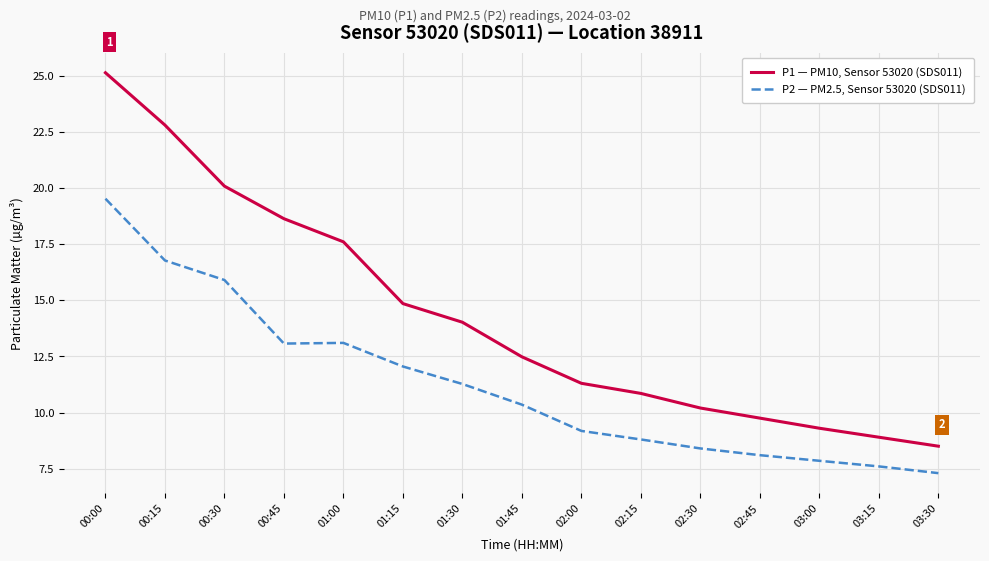

Which series has the widest spread of values?

P1 — PM10, Sensor 53020 (SDS011)